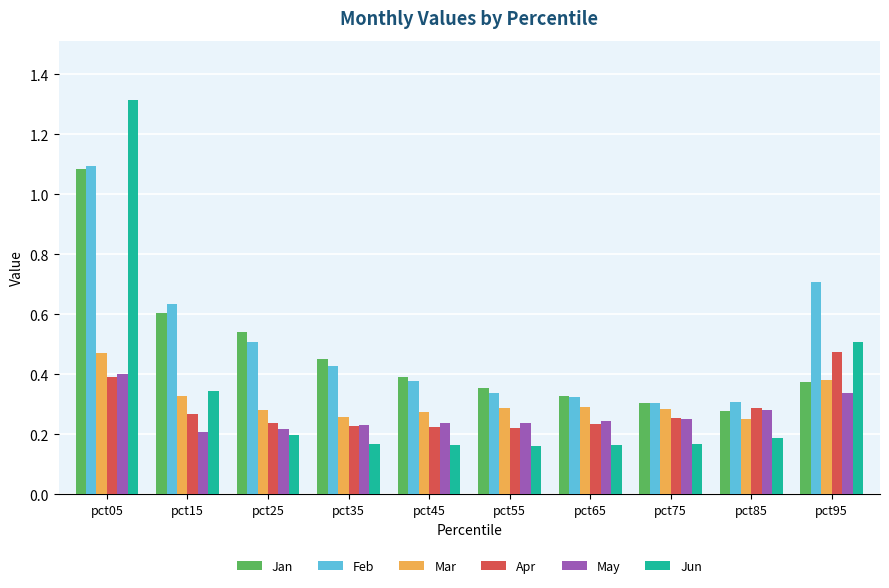

Is it true that Apr equals 0.1 at pct35?

False